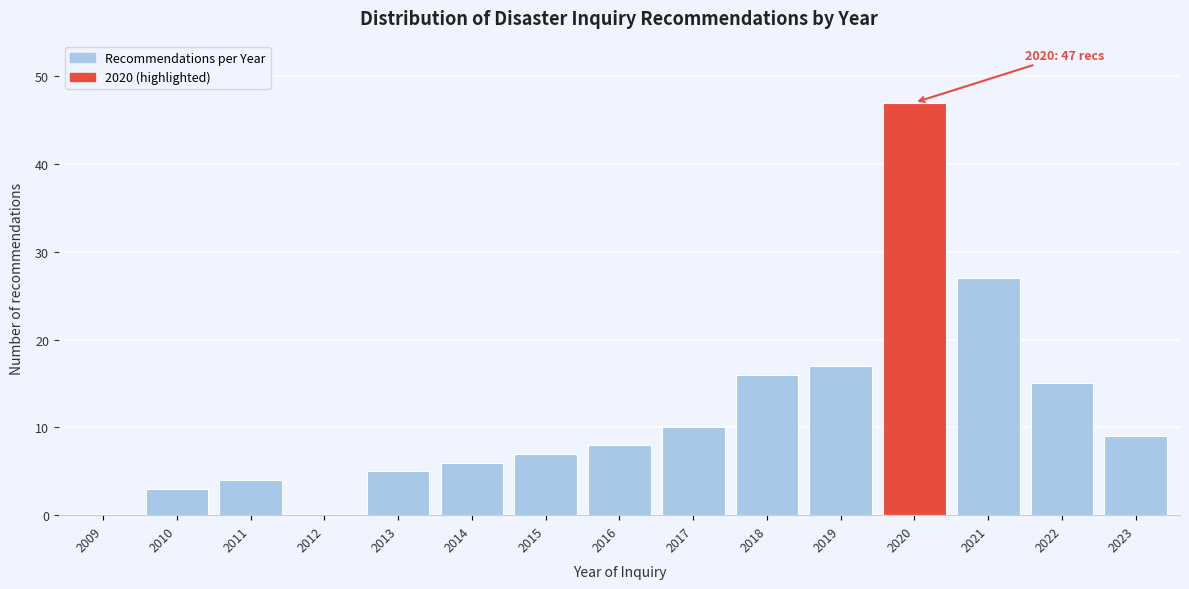

Reading right to left, list all the values displayed in this chart.

2023=9	2022=15	2021=27	2020=47	2019=17	2018=16	2017=10	2016=8	2015=7	2014=6	2013=5	2012=0	2011=4	2010=3	2009=0